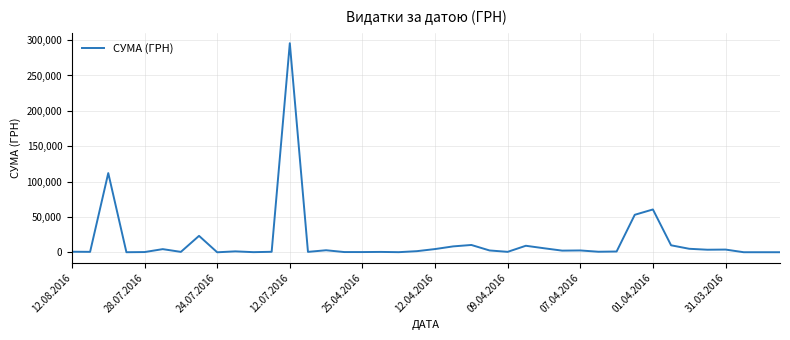

What is the greatest value displayed?

295638.6